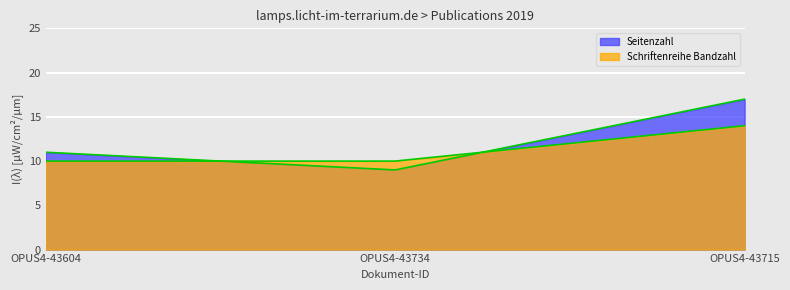

What is the sum of the Schriftenreihe Bandzahl values at OPUS4-43715 and OPUS4-43734?

24